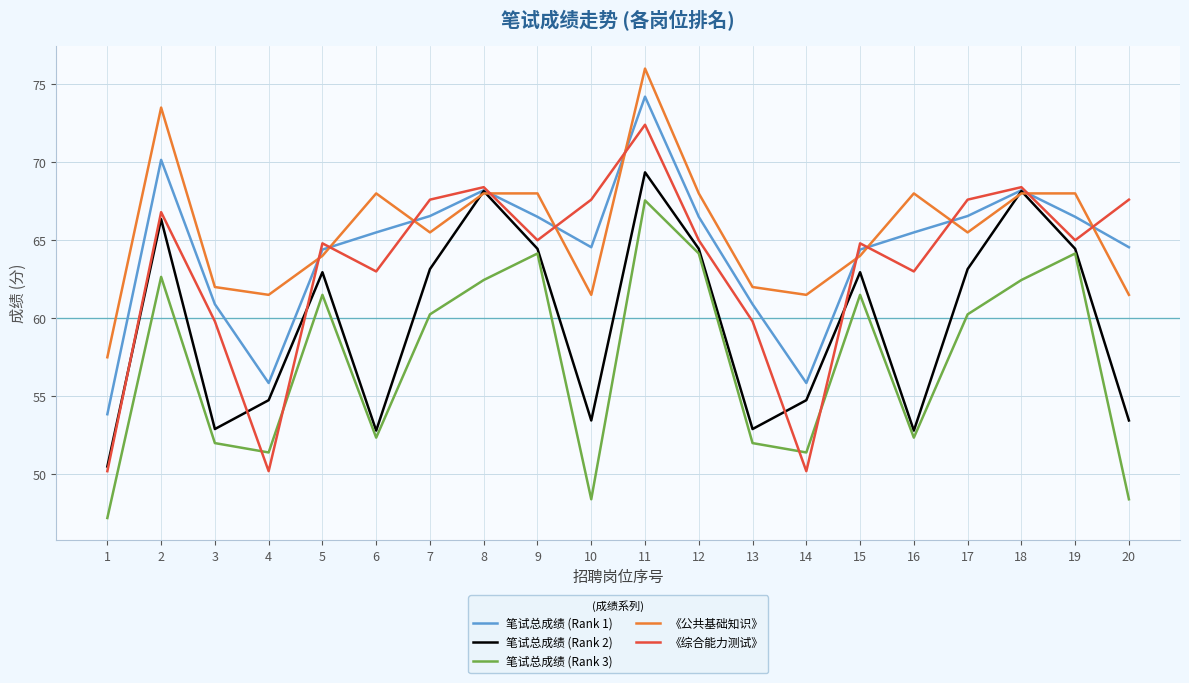

What is the minimum value for 笔试总成绩 (Rank 3)?

47.2